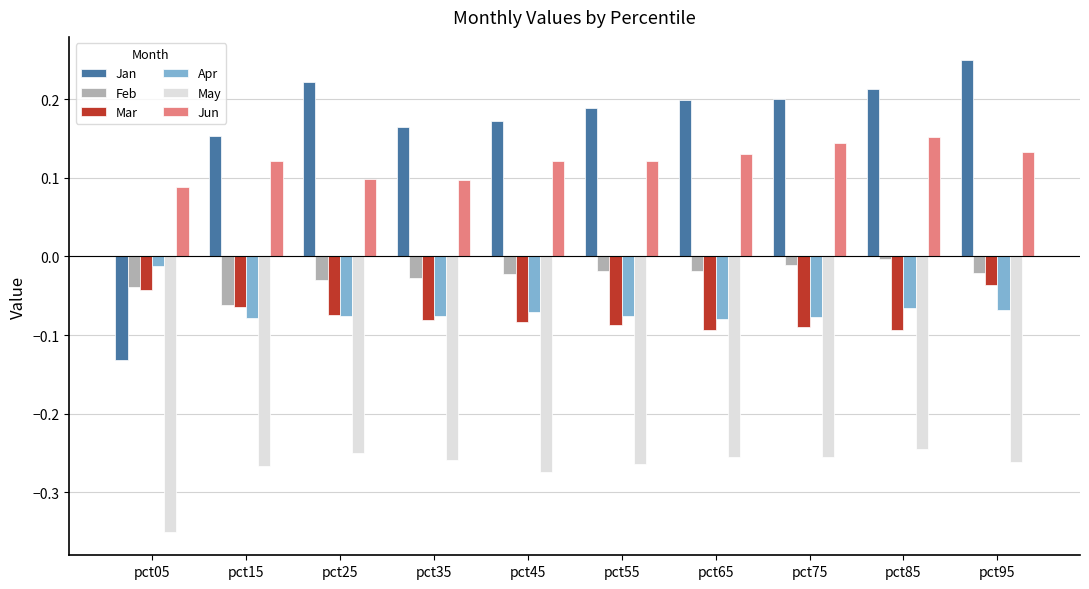

Which series has the largest range (max minus min)?

Jan